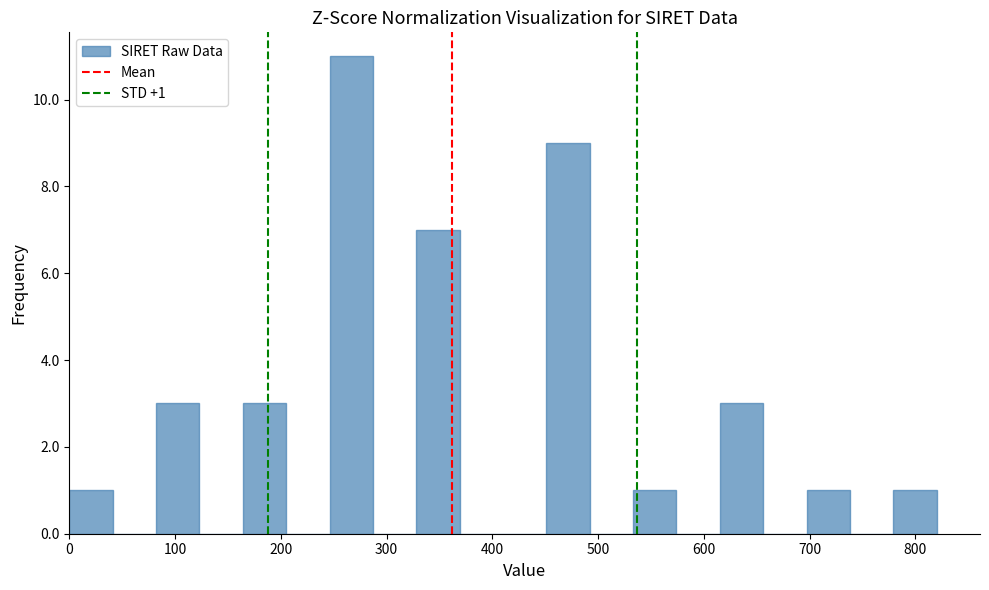

Over which range of the x-axis is the bar tallest?

246 to 287